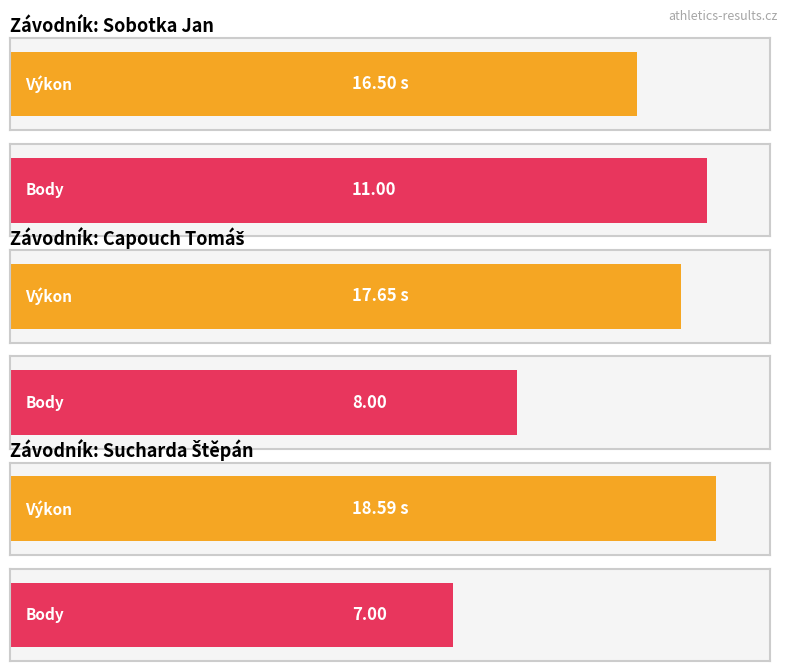

Which series has the largest range (max minus min)?

Body